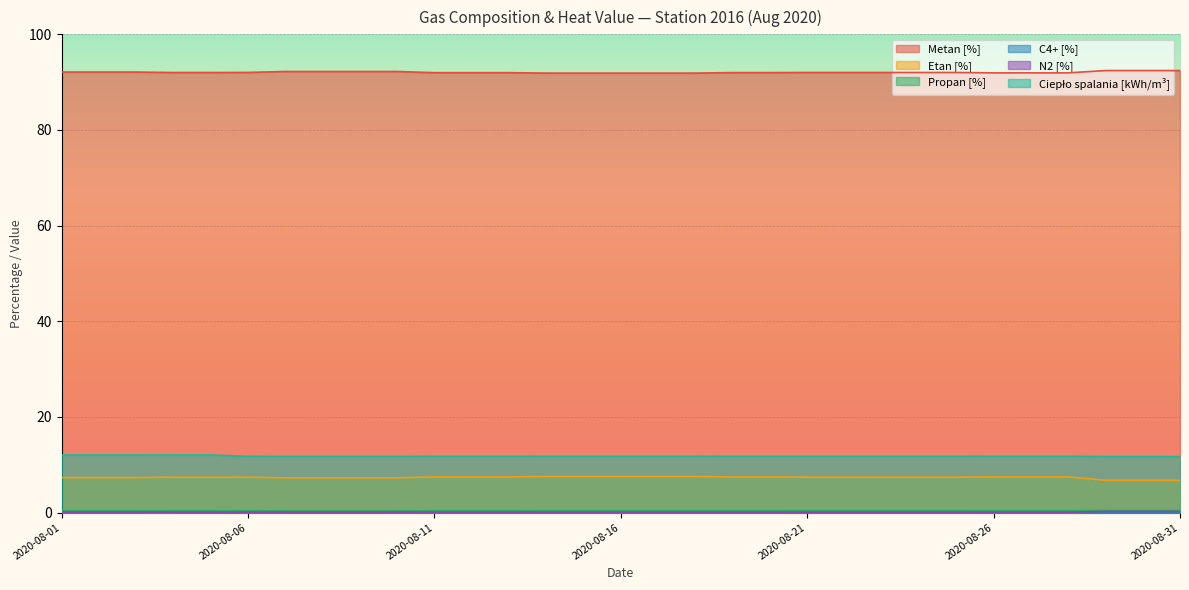

Reading left to right, what are all the values shown in this chart?

Metan [%]: 2020-08-01=92.1	2020-08-02=92.1	2020-08-03=92.1	2020-08-04=92.0	2020-08-05=92.0	2020-08-06=92.0	2020-08-07=92.2	2020-08-08=92.2	2020-08-09=92.2	2020-08-10=92.2	2020-08-11=92.0	2020-08-12=92.0	2020-08-13=92.0	2020-08-14=91.9	2020-08-15=91.9	2020-08-16=91.9	2020-08-17=91.9	2020-08-18=91.9	2020-08-19=92.0	2020-08-20=92.0	2020-08-21=92.0	2020-08-22=92.0	2020-08-23=92.0	2020-08-24=92.0	2020-08-25=92.0	2020-08-26=91.9	2020-08-27=91.9	2020-08-28=91.9	2020-08-29=92.4	2020-08-30=92.4	2020-08-31=92.4
Etan [%]: 2020-08-01=7.3	2020-08-02=7.3	2020-08-03=7.3	2020-08-04=7.4	2020-08-05=7.4	2020-08-06=7.4	2020-08-07=7.3	2020-08-08=7.3	2020-08-09=7.3	2020-08-10=7.3	2020-08-11=7.5	2020-08-12=7.5	2020-08-13=7.5	2020-08-14=7.6	2020-08-15=7.6	2020-08-16=7.6	2020-08-17=7.6	2020-08-18=7.6	2020-08-19=7.5	2020-08-20=7.5	2020-08-21=7.4	2020-08-22=7.4	2020-08-23=7.4	2020-08-24=7.4	2020-08-25=7.4	2020-08-26=7.5	2020-08-27=7.5	2020-08-28=7.5	2020-08-29=6.8	2020-08-30=6.8	2020-08-31=6.8
Propan [%]: 2020-08-01=0.4	2020-08-02=0.4	2020-08-03=0.4	2020-08-04=0.4	2020-08-05=0.4	2020-08-06=0.4	2020-08-07=0.4	2020-08-08=0.4	2020-08-09=0.4	2020-08-10=0.4	2020-08-11=0.4	2020-08-12=0.4	2020-08-13=0.4	2020-08-14=0.4	2020-08-15=0.4	2020-08-16=0.4	2020-08-17=0.4	2020-08-18=0.4	2020-08-19=0.4	2020-08-20=0.4	2020-08-21=0.4	2020-08-22=0.4	2020-08-23=0.4	2020-08-24=0.4	2020-08-25=0.4	2020-08-26=0.4	2020-08-27=0.4	2020-08-28=0.4	2020-08-29=0.4	2020-08-30=0.4	2020-08-31=0.4
C4+ [%]: 2020-08-01=0.1	2020-08-02=0.1	2020-08-03=0.1	2020-08-04=0.1	2020-08-05=0.1	2020-08-06=0.1	2020-08-07=0.1	2020-08-08=0.1	2020-08-09=0.1	2020-08-10=0.1	2020-08-11=0.1	2020-08-12=0.1	2020-08-13=0.1	2020-08-14=0.1	2020-08-15=0.1	2020-08-16=0.1	2020-08-17=0.1	2020-08-18=0.1	2020-08-19=0.1	2020-08-20=0.1	2020-08-21=0.1	2020-08-22=0.1	2020-08-23=0.1	2020-08-24=0.1	2020-08-25=0.1	2020-08-26=0.1	2020-08-27=0.1	2020-08-28=0.1	2020-08-29=0.1	2020-08-30=0.1	2020-08-31=0.1
N2 [%]: 2020-08-01=0.1	2020-08-02=0.1	2020-08-03=0.1	2020-08-04=0.1	2020-08-05=0.1	2020-08-06=0.1	2020-08-07=0.1	2020-08-08=0.1	2020-08-09=0.1	2020-08-10=0.1	2020-08-11=0.1	2020-08-12=0.1	2020-08-13=0.1	2020-08-14=0.1	2020-08-15=0.1	2020-08-16=0.1	2020-08-17=0.1	2020-08-18=0.1	2020-08-19=0.1	2020-08-20=0.1	2020-08-21=0.1	2020-08-22=0.1	2020-08-23=0.1	2020-08-24=0.1	2020-08-25=0.1	2020-08-26=0.1	2020-08-27=0.1	2020-08-28=0.1	2020-08-29=0.3	2020-08-30=0.3	2020-08-31=0.3
Ciepło spalania [kWh/m³]: 2020-08-01=12.0	2020-08-02=12.0	2020-08-03=12.0	2020-08-04=12.1	2020-08-05=12.1	2020-08-06=11.8	2020-08-07=11.7	2020-08-08=11.7	2020-08-09=11.7	2020-08-10=11.7	2020-08-11=11.8	2020-08-12=11.8	2020-08-13=11.8	2020-08-14=11.8	2020-08-15=11.8	2020-08-16=11.8	2020-08-17=11.8	2020-08-18=11.8	2020-08-19=11.8	2020-08-20=11.8	2020-08-21=11.8	2020-08-22=11.8	2020-08-23=11.8	2020-08-24=11.8	2020-08-25=11.8	2020-08-26=11.8	2020-08-27=11.8	2020-08-28=11.8	2020-08-29=11.7	2020-08-30=11.7	2020-08-31=11.7